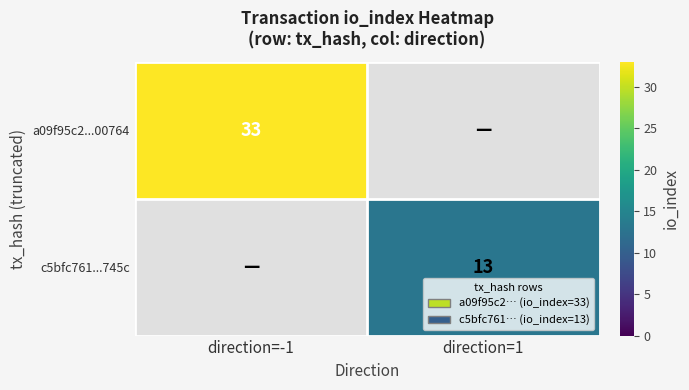

The a09f95c2...00764 series shows 23 at direction=-1. True or false?

False